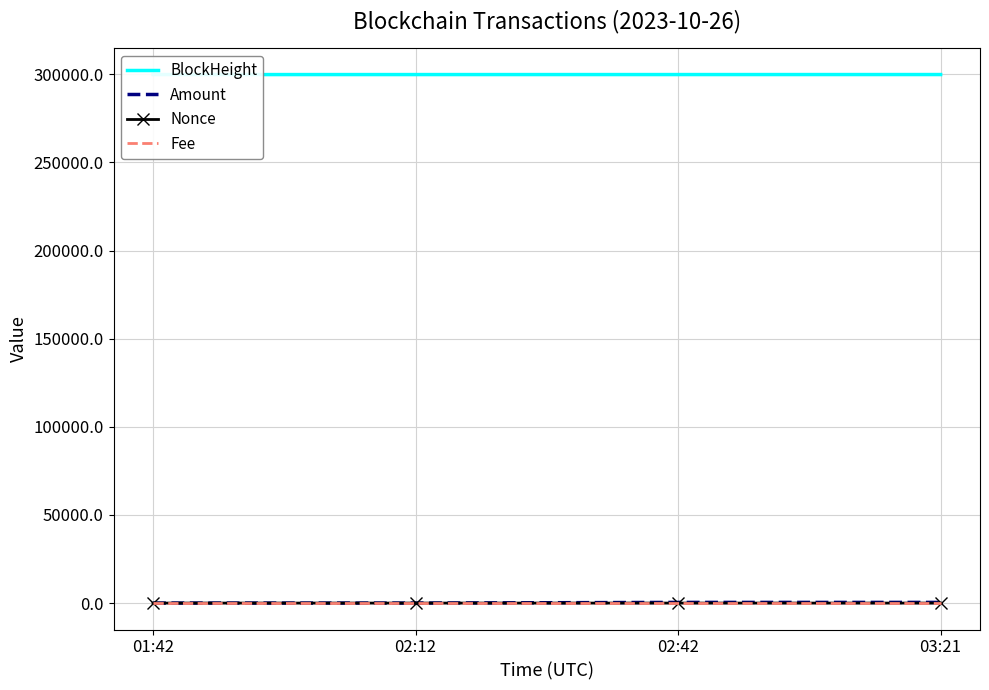

Reading left to right, list all the values displayed in this chart.

BlockHeight: 01:42=299821.0	02:12=299826.0	02:42=299830.0	03:21=299839.0
Amount: 01:42=10.0	02:12=9.0	02:42=390.0	03:21=390.0
Nonce: 01:42=1.0	02:12=0.0	02:42=3.0	03:21=1.0
Fee: 01:42=0.0	02:12=0.0	02:42=0.0	03:21=0.0